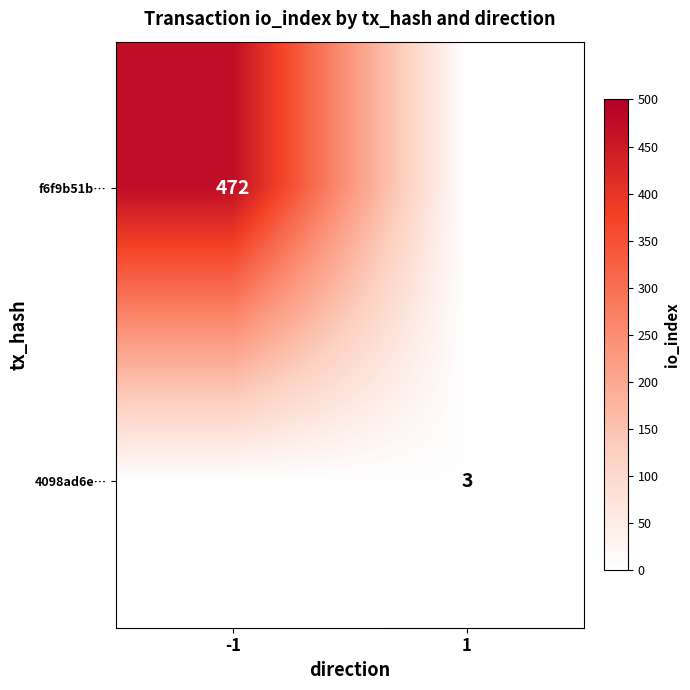

Is it true that f6f9b51b… equals 472 at -1?

True